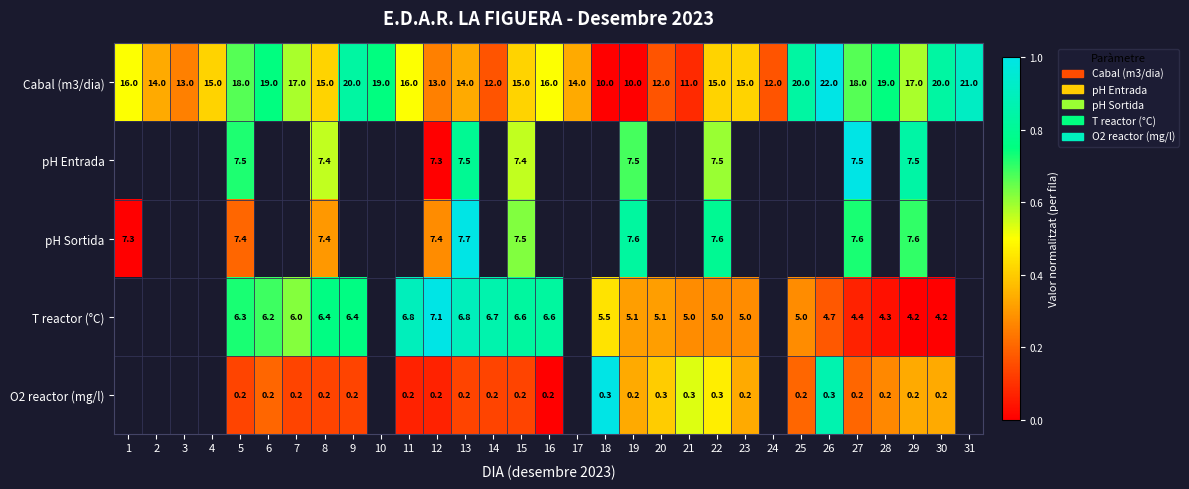

What is the sum of all Cabal (m3/dia) values?

488.0